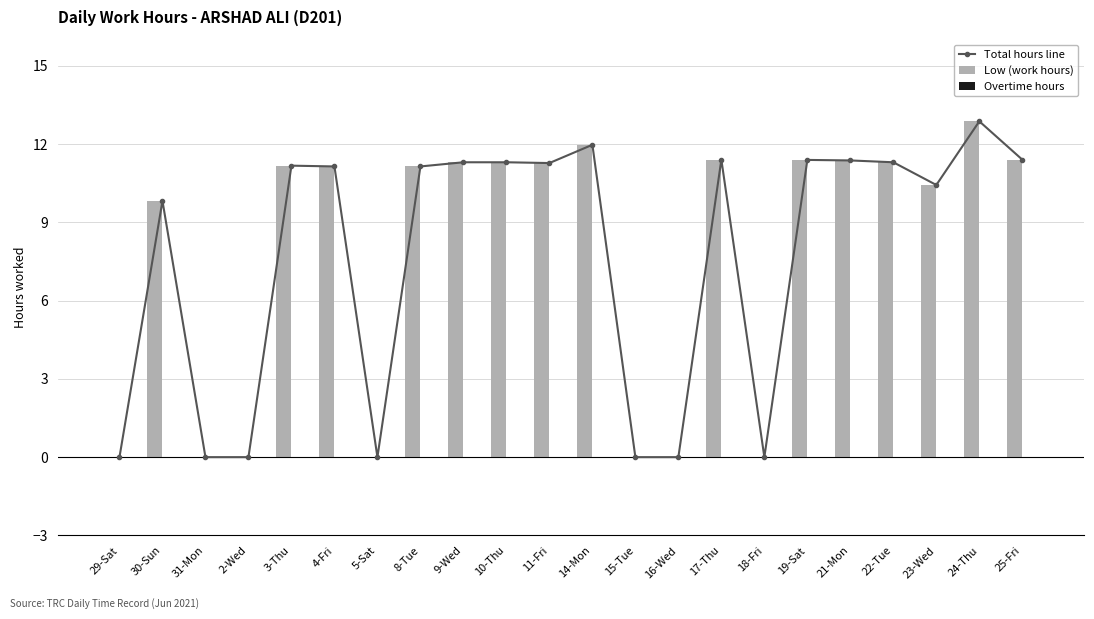

How many distinct data groups are displayed?

3